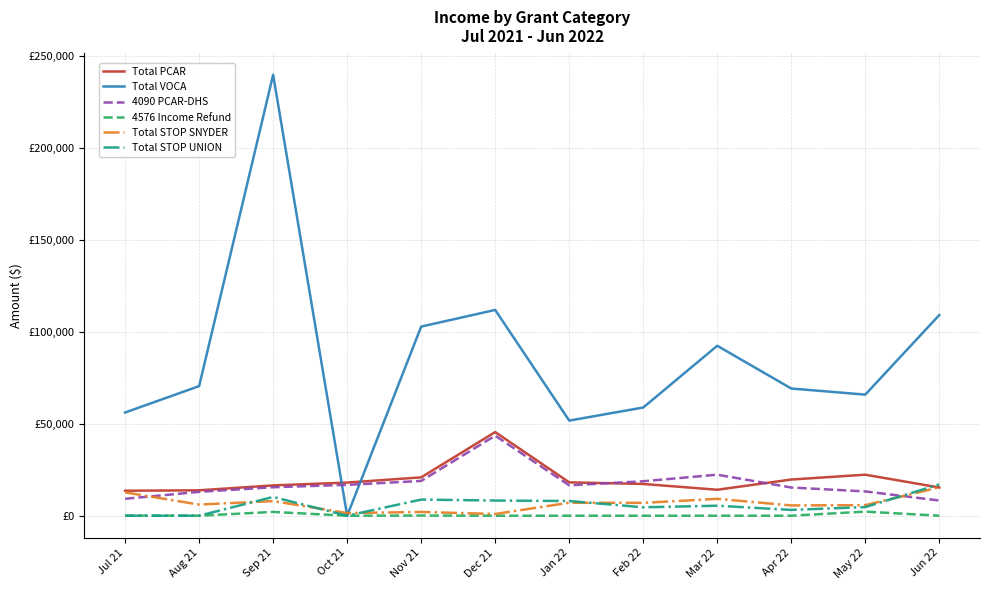

Where is the first local minimum for Total STOP SNYDER?

Aug 21